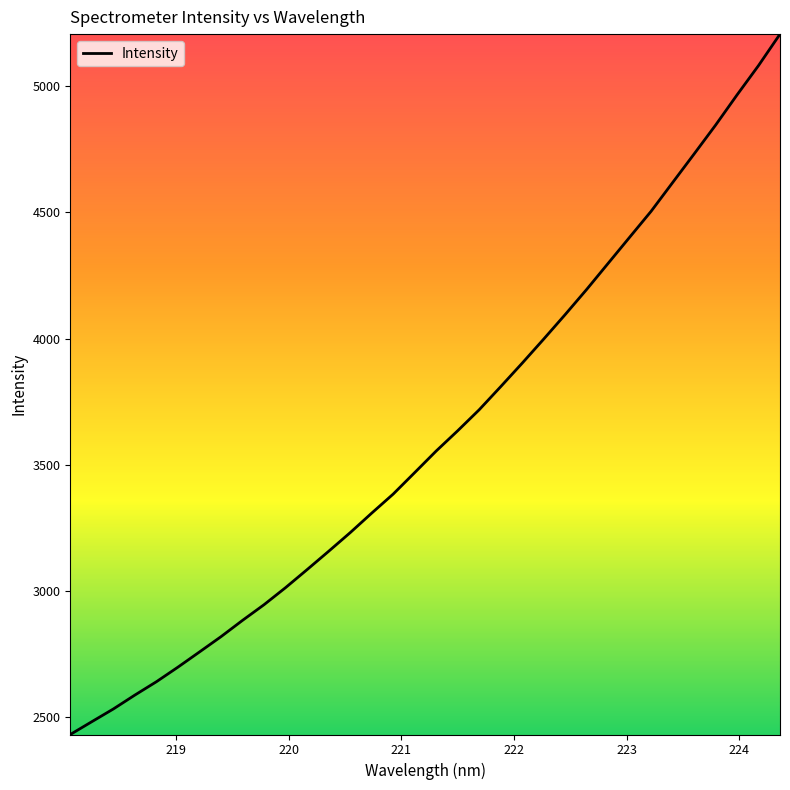

True or false: the data has more than 0 interior local peaks.

False